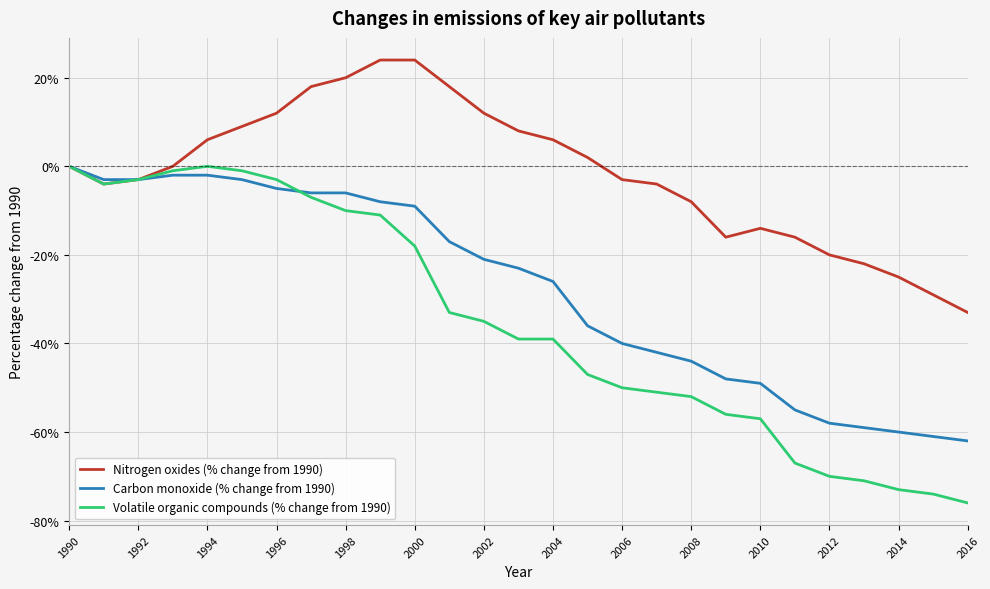

Rank the series by their average value, from lowest to highest.

Volatile organic compounds (% change from 1990), Carbon monoxide (% change from 1990), Nitrogen oxides (% change from 1990)